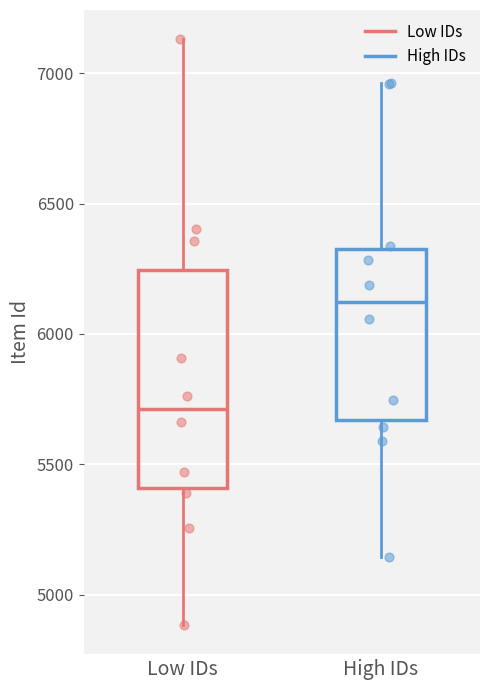

Which box has the lowest median line?

Low IDs